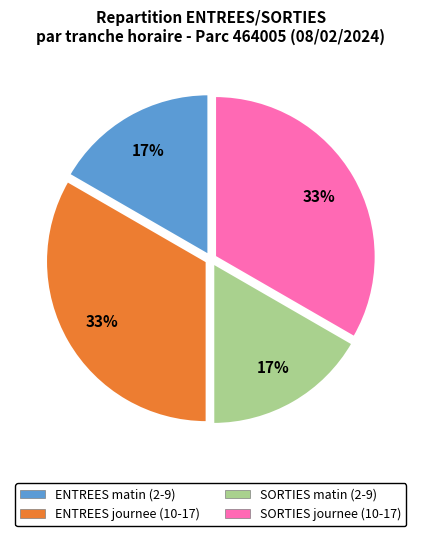

To the nearest percent, what is the average slice percentage?

25%